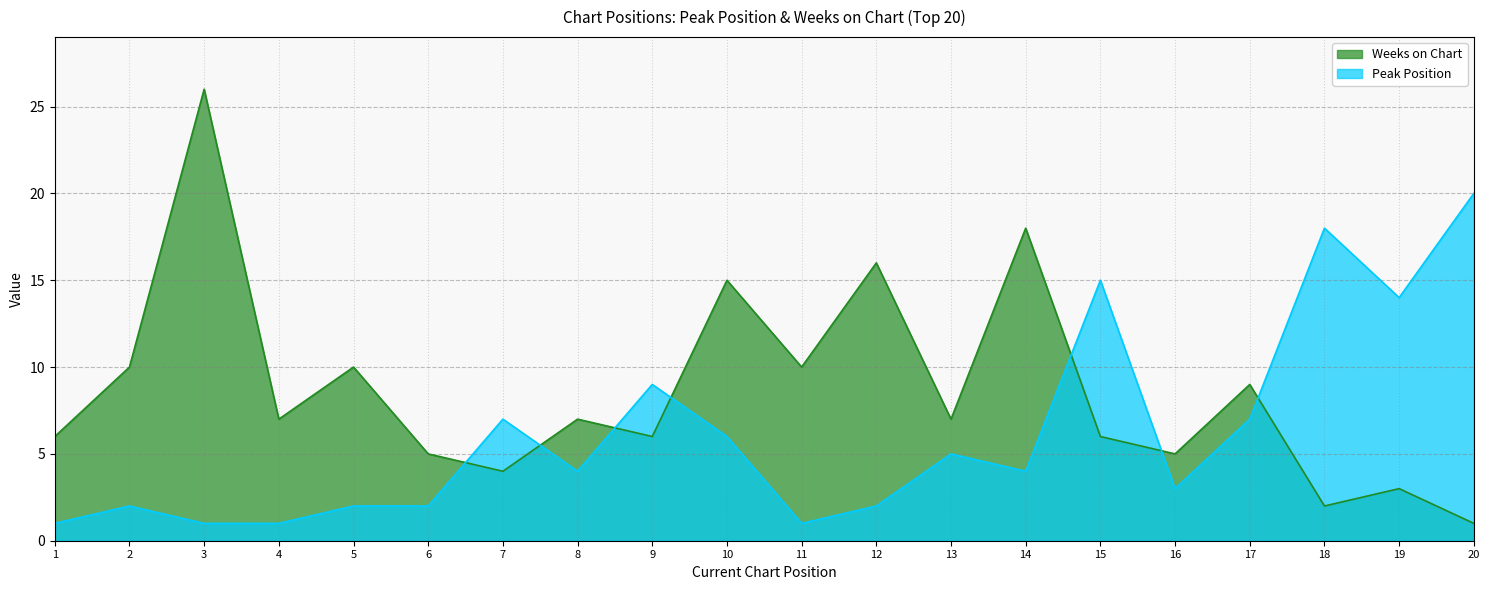

The Weeks on Chart series shows 15 at 10. True or false?

True